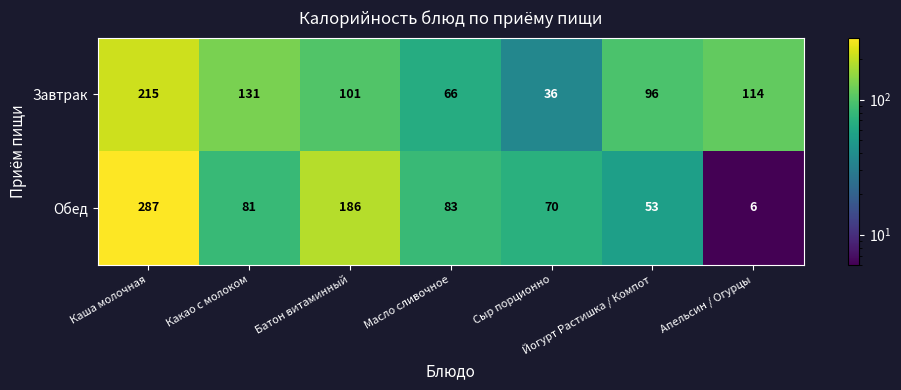

Which series has the widest spread of values?

Обед